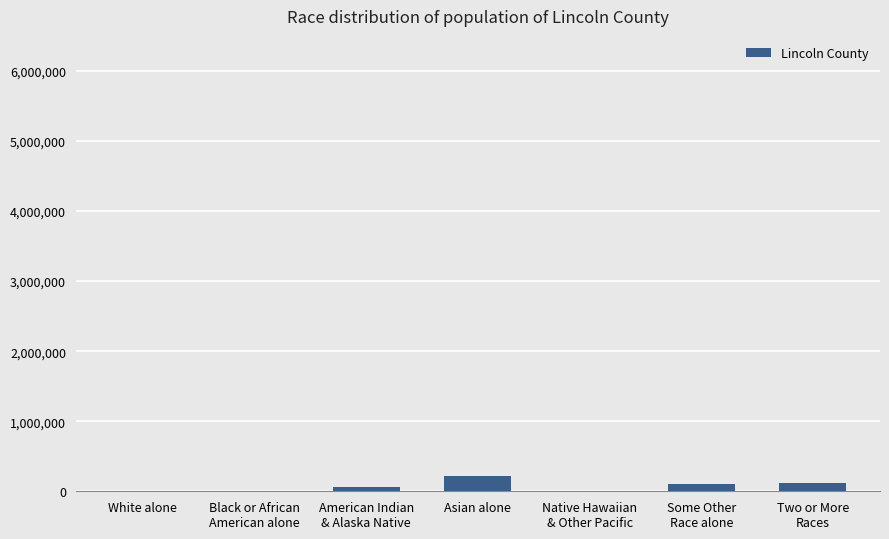

True or false: the data shows 214234 at Asian alone.

True